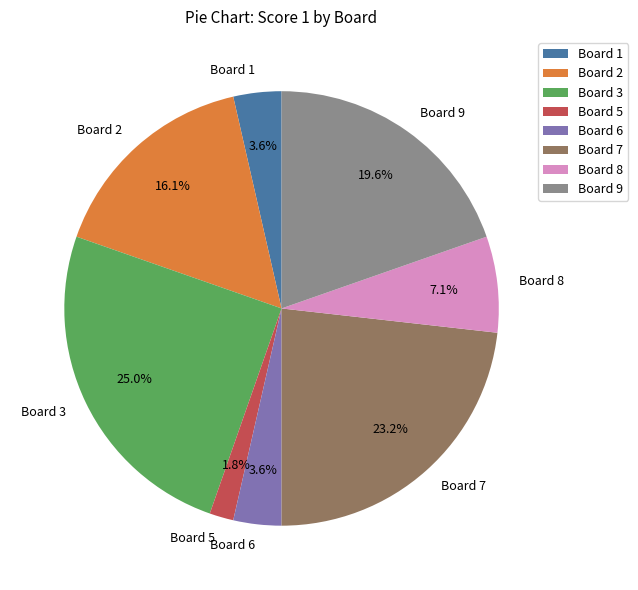

What percentage is the Board 6 slice, to the nearest percent?

4%